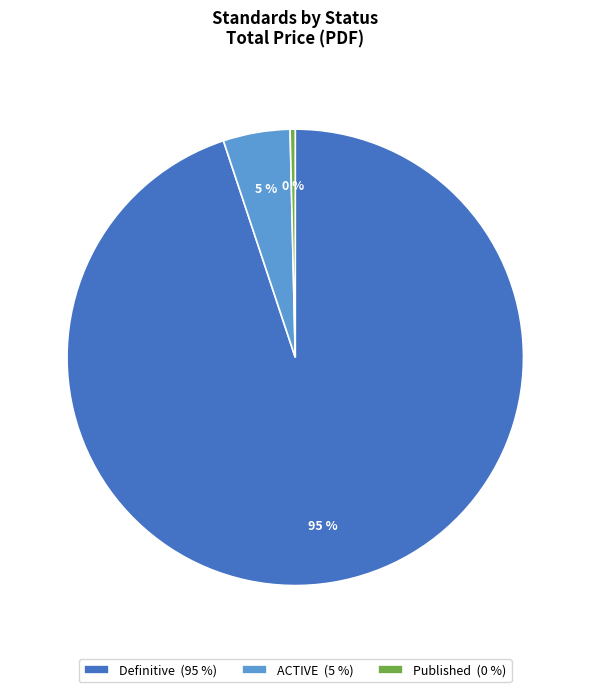

To the nearest percent, what is the average slice percentage?

33%